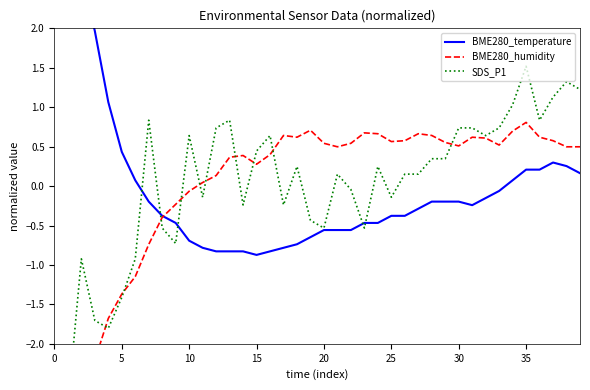

Which has a higher value, 22 or 38?

38